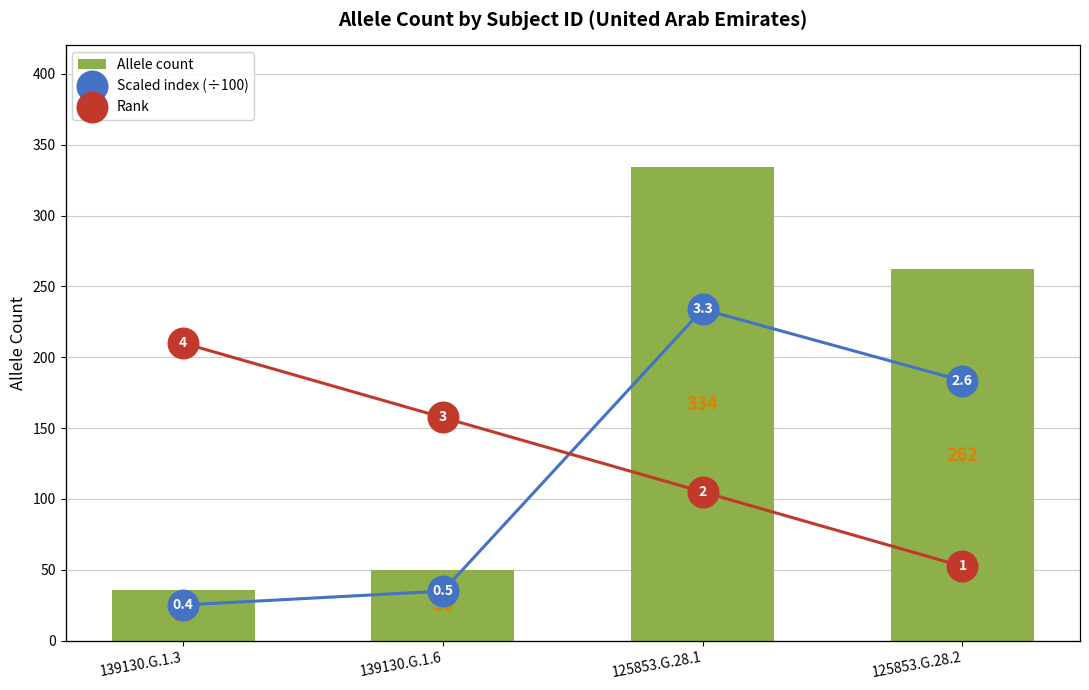

What value does the Allele count series have at 139130.G.1.6?

50